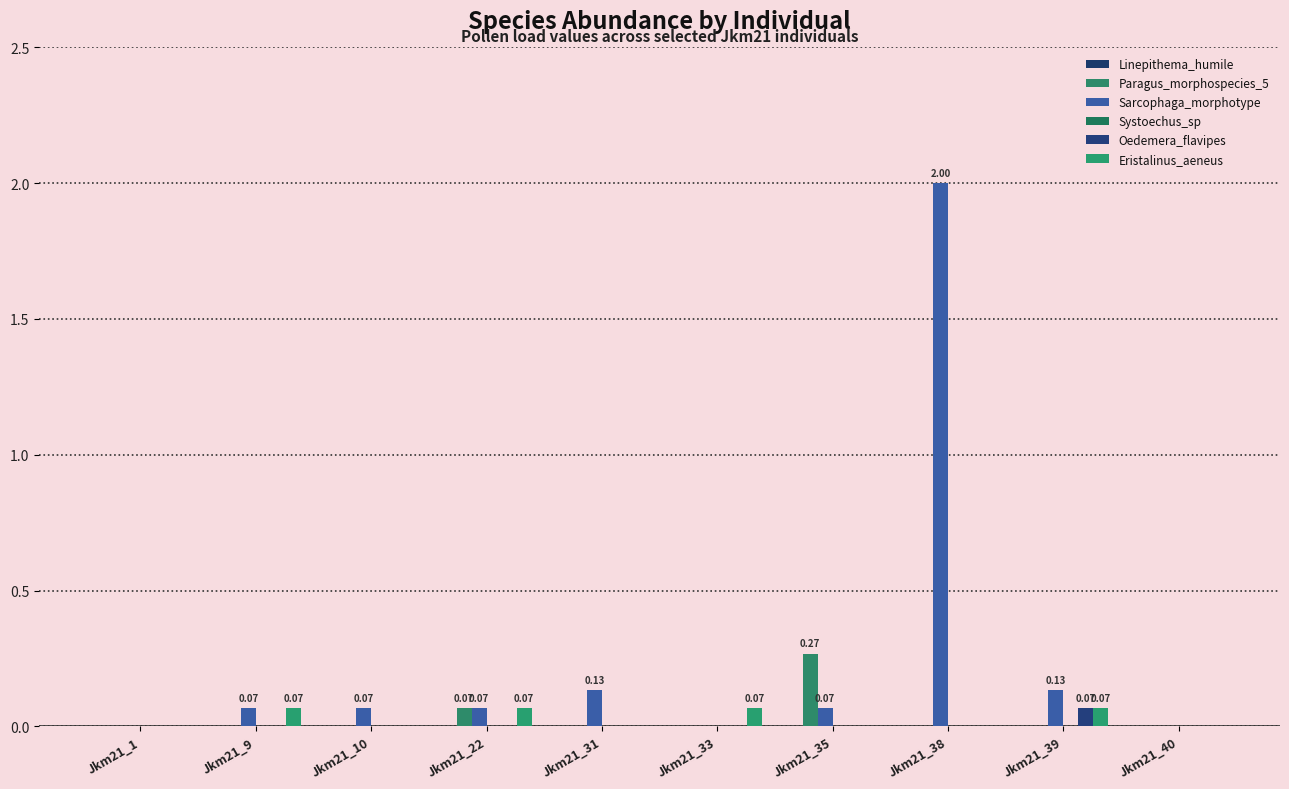

How many groups of bars are there?

10